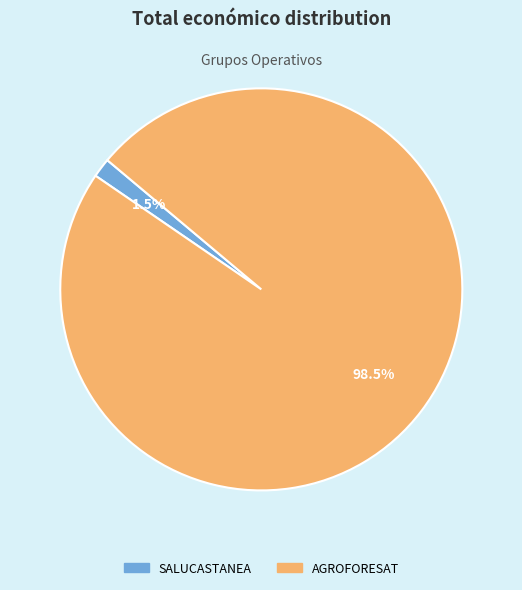

Rank the categories by value from lowest to highest.

SALUCASTANEA, AGROFORESAT